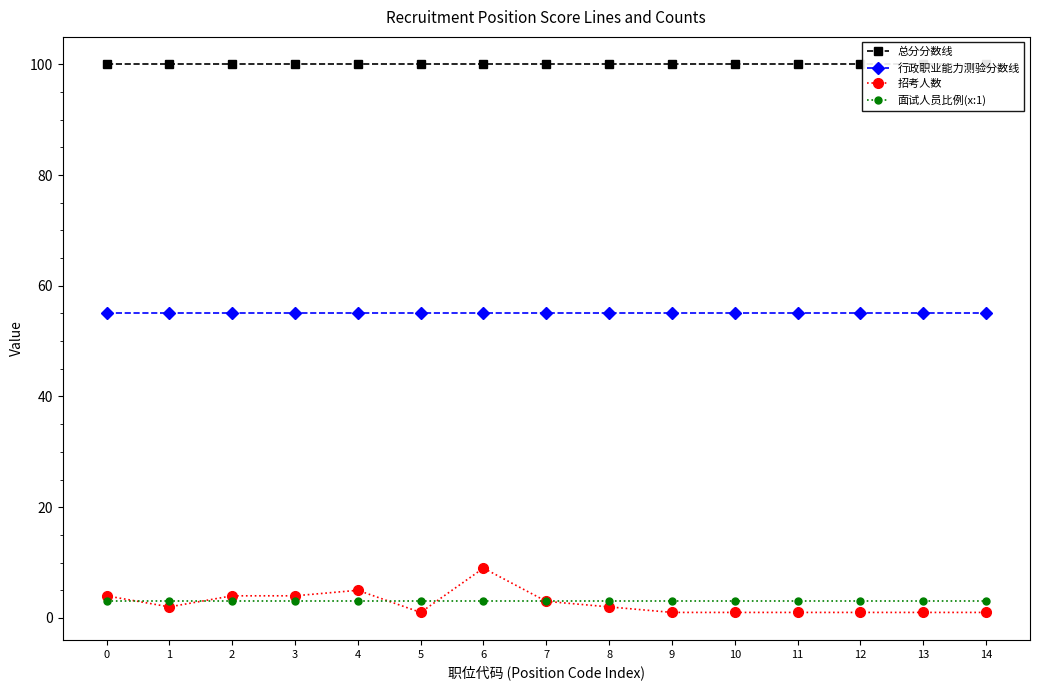

Does the chart have visible grid lines?

No